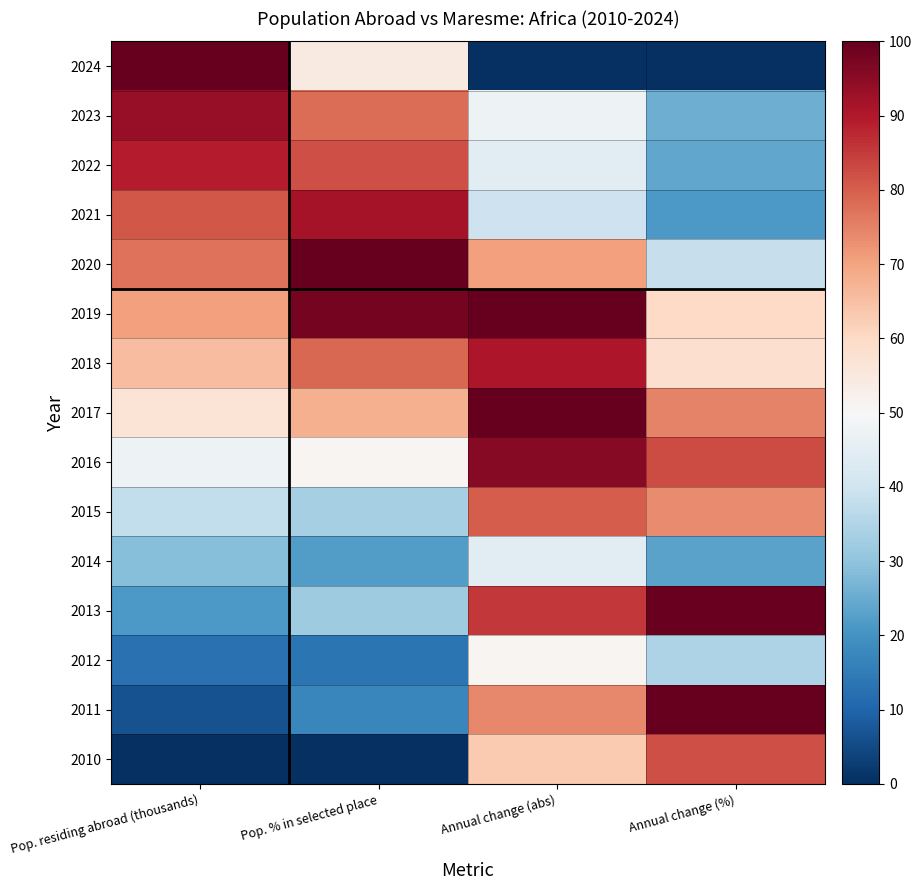

Which label corresponds to the largest value in the chart?

Pop. residing abroad (thousands)